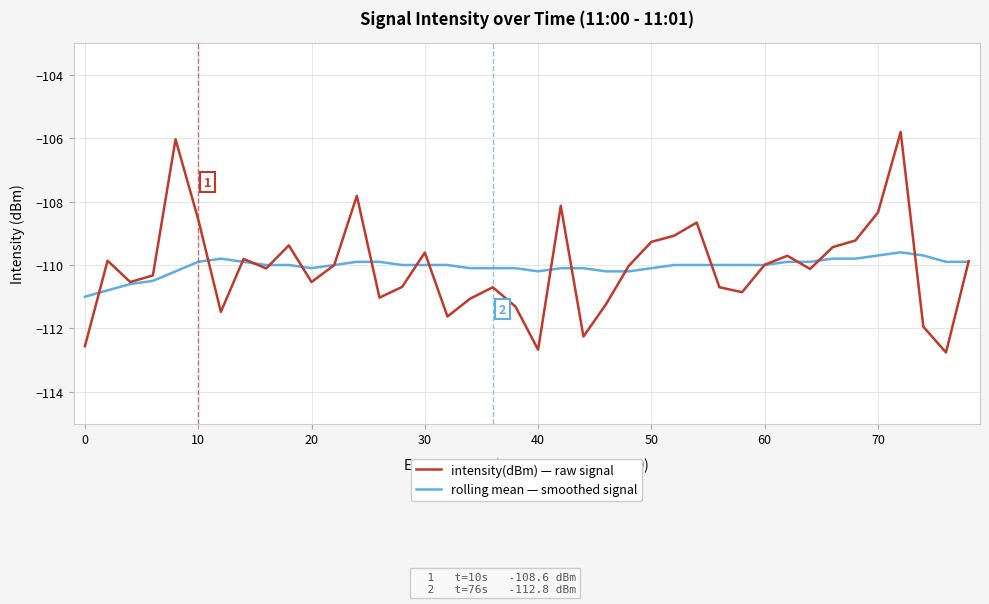

How many lines are shown in the chart?

2